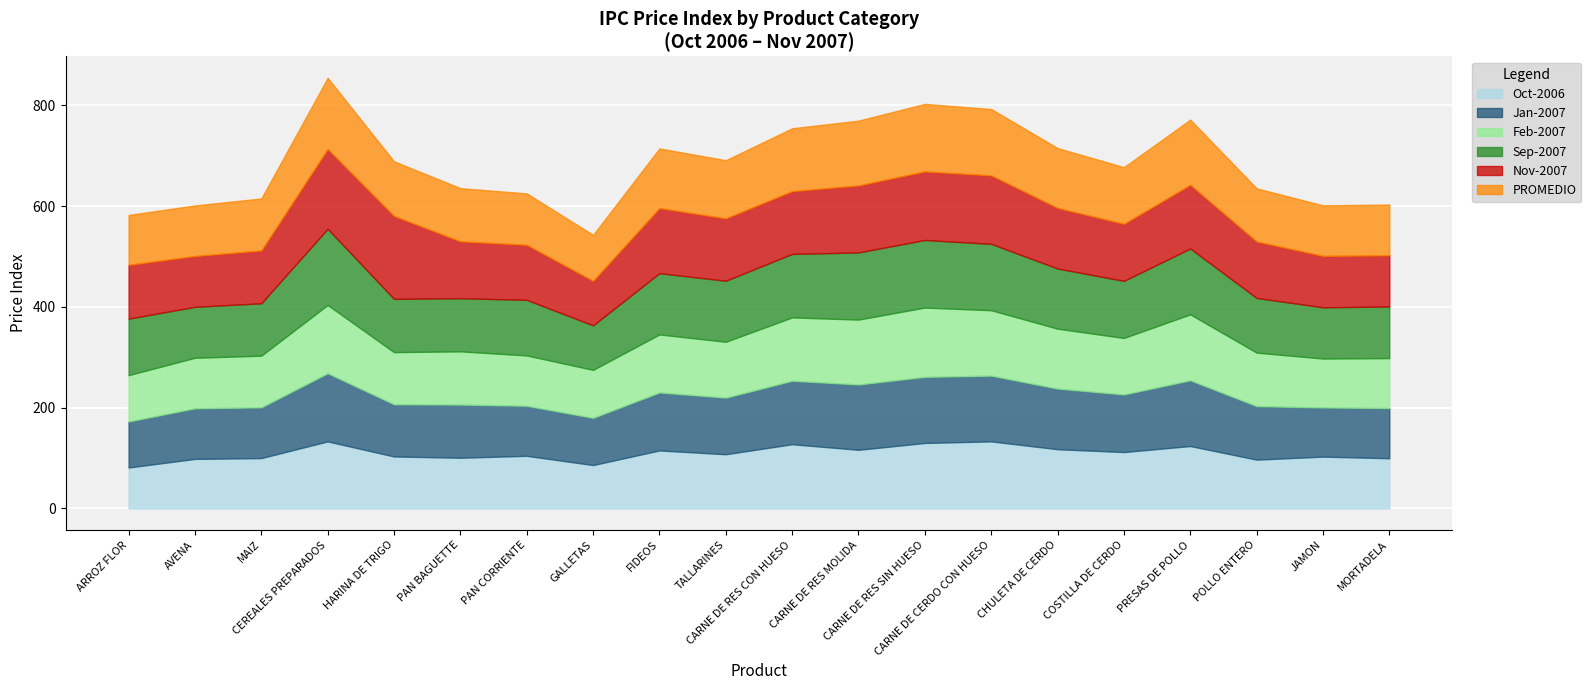

Reading left to right, what are all the values shown in this chart?

PROMEDIO: ARROZ FLOR=99.0	AVENA=100.4	MAIZ=103.2	CEREALES PREPARADOS=141.1	HARINA DE TRIGO=108.5	PAN BAGUETTE=105.5	PAN CORRIENTE=102.1	GALLETAS=91.3	FIDEOS=118.4	TALLARINES=115.4	CARNE DE RES CON HUESO=124.8	CARNE DE RES MOLIDA=128.6	CARNE DE RES SIN HUESO=134.0	CARNE DE CERDO CON HUESO=131.7	CHULETA DE CERDO=118.9	COSTILLA DE CERDO=112.4	PRESAS DE POLLO=129.4	POLLO ENTERO=105.5	JAMON=100.3	MORTADELA=100.7
Nov-2007: ARROZ FLOR=106.8	AVENA=100.8	MAIZ=104.8	CEREALES PREPARADOS=158.3	HARINA DE TRIGO=164.4	PAN BAGUETTE=113.0	PAN CORRIENTE=109.1	GALLETAS=88.3	FIDEOS=129.1	TALLARINES=123.8	CARNE DE RES CON HUESO=124.5	CARNE DE RES MOLIDA=133.0	CARNE DE RES SIN HUESO=136.0	CARNE DE CERDO CON HUESO=135.9	CHULETA DE CERDO=120.2	COSTILLA DE CERDO=113.3	PRESAS DE POLLO=126.3	POLLO ENTERO=112.0	JAMON=102.1	MORTADELA=101.5
Sep-2007: ARROZ FLOR=112.1	AVENA=101.1	MAIZ=104.0	CEREALES PREPARADOS=151.2	HARINA DE TRIGO=105.7	PAN BAGUETTE=105.4	PAN CORRIENTE=110.4	GALLETAS=88.3	FIDEOS=121.6	TALLARINES=121.2	CARNE DE RES CON HUESO=126.0	CARNE DE RES MOLIDA=133.2	CARNE DE RES SIN HUESO=134.1	CARNE DE CERDO CON HUESO=131.7	CHULETA DE CERDO=119.4	COSTILLA DE CERDO=113.3	PRESAS DE POLLO=130.7	POLLO ENTERO=108.5	JAMON=101.7	MORTADELA=102.5
Jan-2007: ARROZ FLOR=91.4	AVENA=100.4	MAIZ=100.7	CEREALES PREPARADOS=135.3	HARINA DE TRIGO=103.5	PAN BAGUETTE=105.5	PAN CORRIENTE=99.3	GALLETAS=93.7	FIDEOS=115.1	TALLARINES=112.4	CARNE DE RES CON HUESO=125.9	CARNE DE RES MOLIDA=129.7	CARNE DE RES SIN HUESO=131.2	CARNE DE CERDO CON HUESO=130.5	CHULETA DE CERDO=120.3	COSTILLA DE CERDO=114.3	PRESAS DE POLLO=130.5	POLLO ENTERO=106.2	JAMON=97.6	MORTADELA=99.6
Feb-2007: ARROZ FLOR=91.9	AVENA=100.2	MAIZ=102.5	CEREALES PREPARADOS=135.3	HARINA DE TRIGO=103.5	PAN BAGUETTE=105.5	PAN CORRIENTE=99.8	GALLETAS=95.2	FIDEOS=115.1	TALLARINES=110.8	CARNE DE RES CON HUESO=125.7	CARNE DE RES MOLIDA=128.7	CARNE DE RES SIN HUESO=137.4	CARNE DE CERDO CON HUESO=129.7	CHULETA DE CERDO=118.8	COSTILLA DE CERDO=112.0	PRESAS DE POLLO=130.7	POLLO ENTERO=106.1	JAMON=97.0	MORTADELA=99.1
Oct-2006: ARROZ FLOR=81.2	AVENA=98.3	MAIZ=99.9	CEREALES PREPARADOS=133.1	HARINA DE TRIGO=103.2	PAN BAGUETTE=100.6	PAN CORRIENTE=104.4	GALLETAS=86.1	FIDEOS=115.1	TALLARINES=107.6	CARNE DE RES CON HUESO=127.5	CARNE DE RES MOLIDA=116.4	CARNE DE RES SIN HUESO=130.0	CARNE DE CERDO CON HUESO=133.1	CHULETA DE CERDO=117.6	COSTILLA DE CERDO=111.9	PRESAS DE POLLO=123.9	POLLO ENTERO=96.9	JAMON=102.8	MORTADELA=99.6